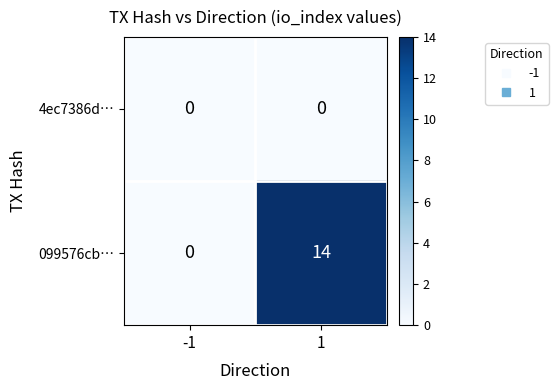

True or false: 099576cb… has a value of 24 at 1.

False